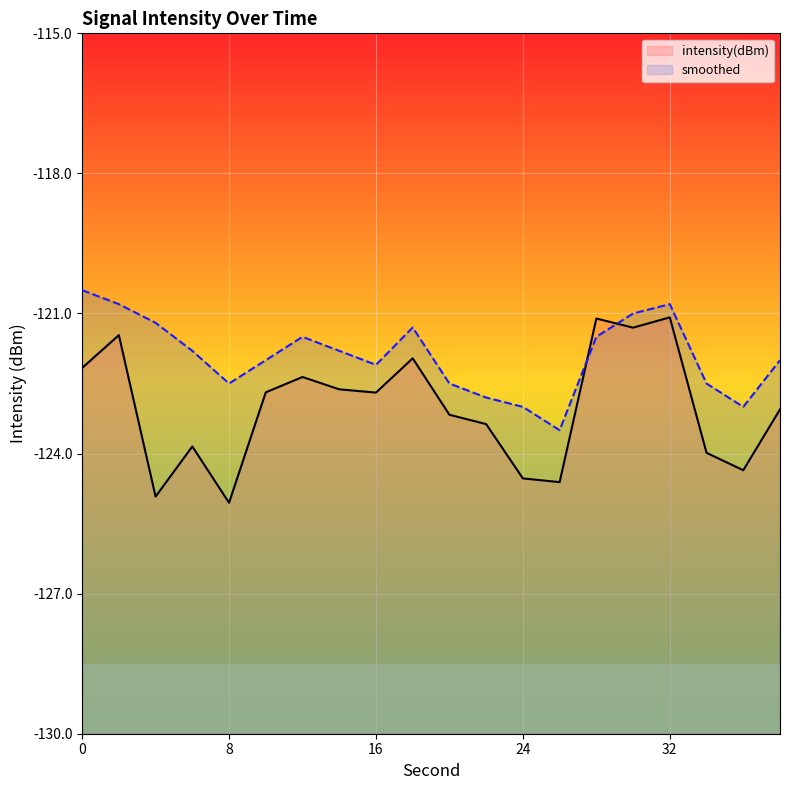

What is the maximum value for smoothed?

-120.5